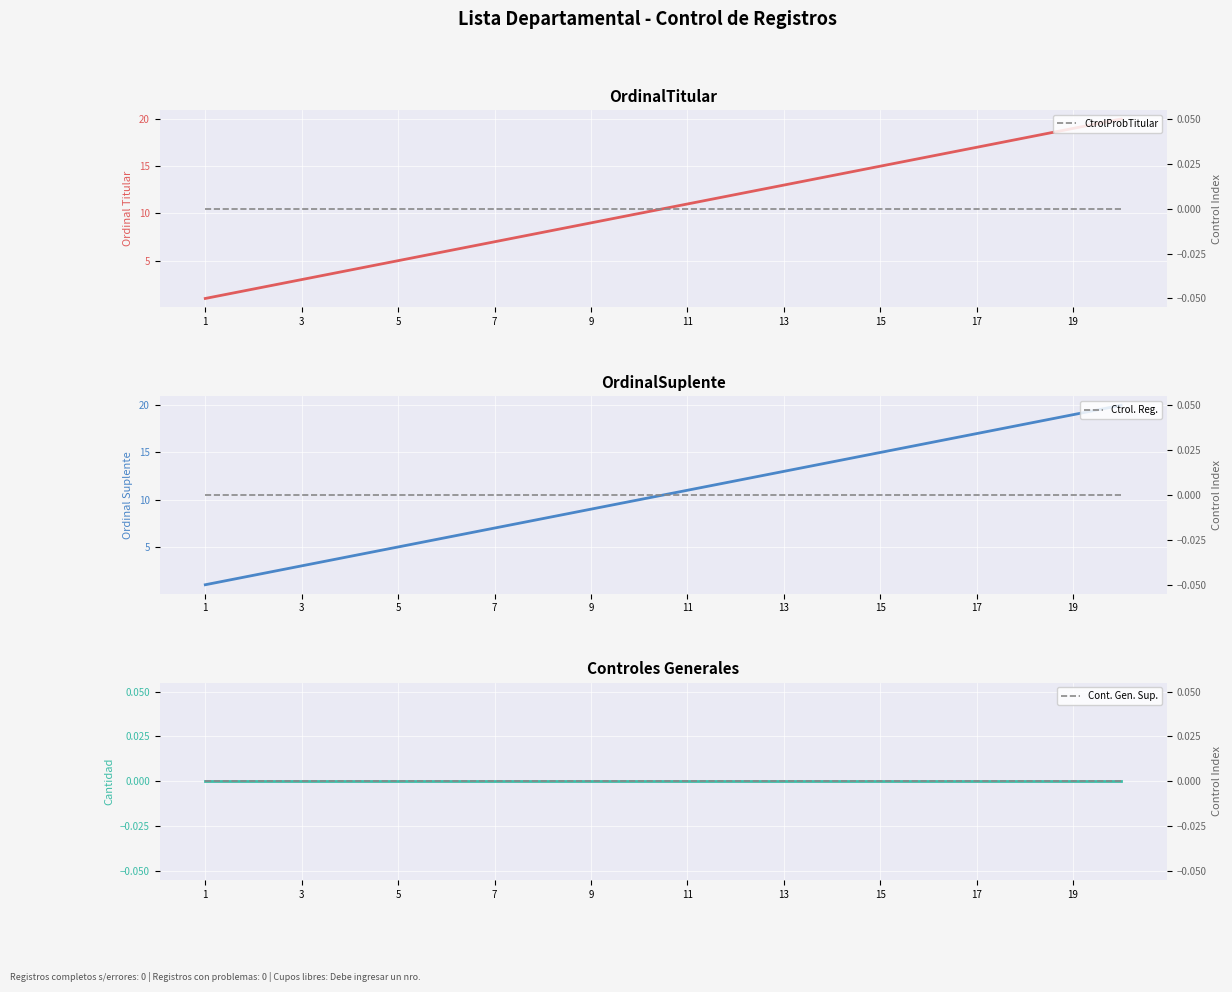

True or false: OrdinalTitular has more than 1 interior local peaks.

False